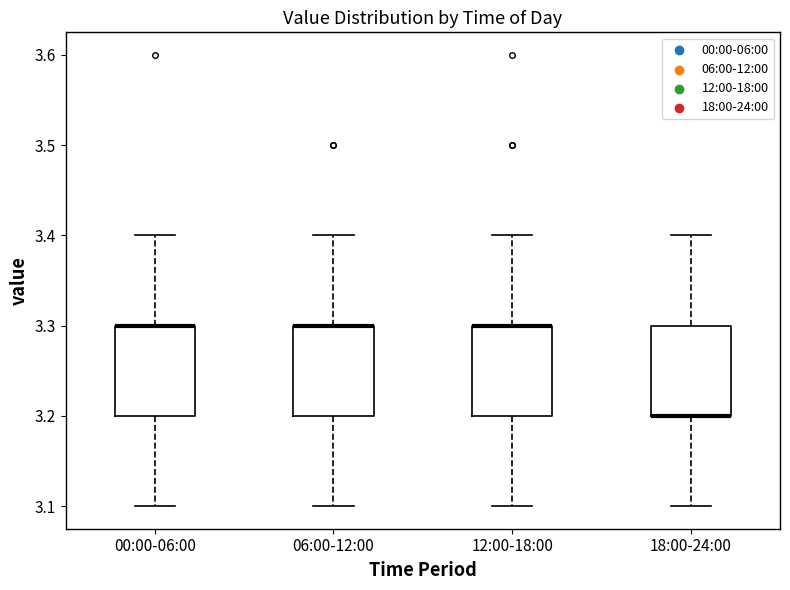

Reading left to right, read every box against the y-axis: the position of its median line, the range the box covers, and the ends of its whiskers. The values are not printed on the chart, so give them approximately, as read against the axis.

00:00-06:00: median 3.3 (drawn on the box's upper edge), box 3.2 to 3.3, whiskers 3.1 to 3.4
06:00-12:00: median 3.3 (drawn on the box's upper edge), box 3.2 to 3.3, whiskers 3.1 to 3.4
12:00-18:00: median 3.3 (drawn on the box's upper edge), box 3.2 to 3.3, whiskers 3.1 to 3.4
18:00-24:00: median 3.2 (drawn on the box's lower edge), box 3.2 to 3.3, whiskers 3.1 to 3.4